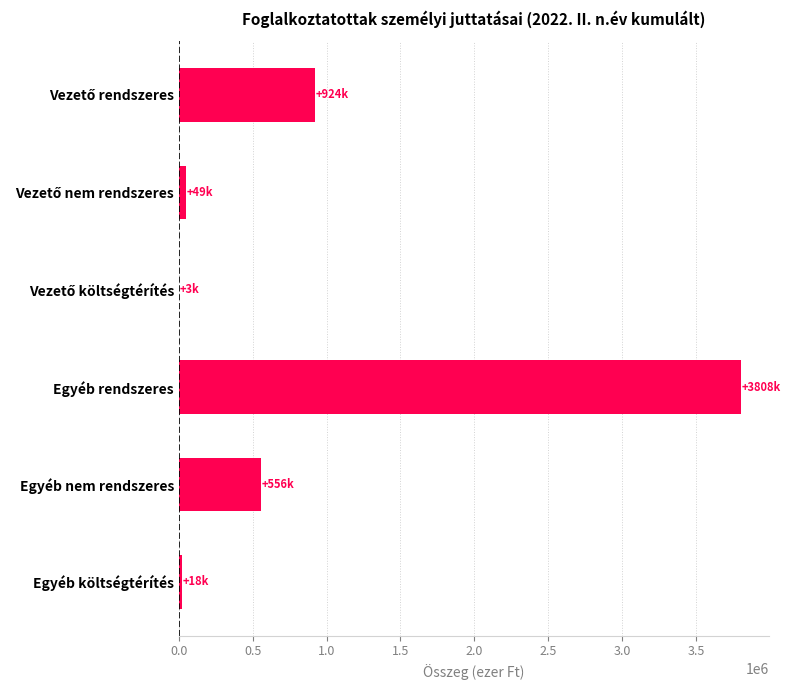

Does the chart contain stacked bars?

No